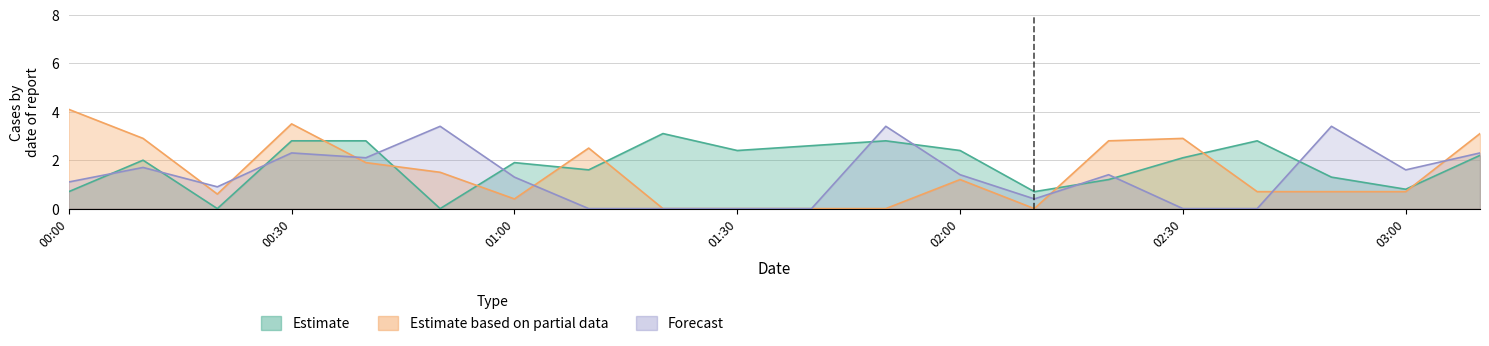

Is the value of Estimate at 01:20 greater than the value of Forecast at 01:40?

Yes